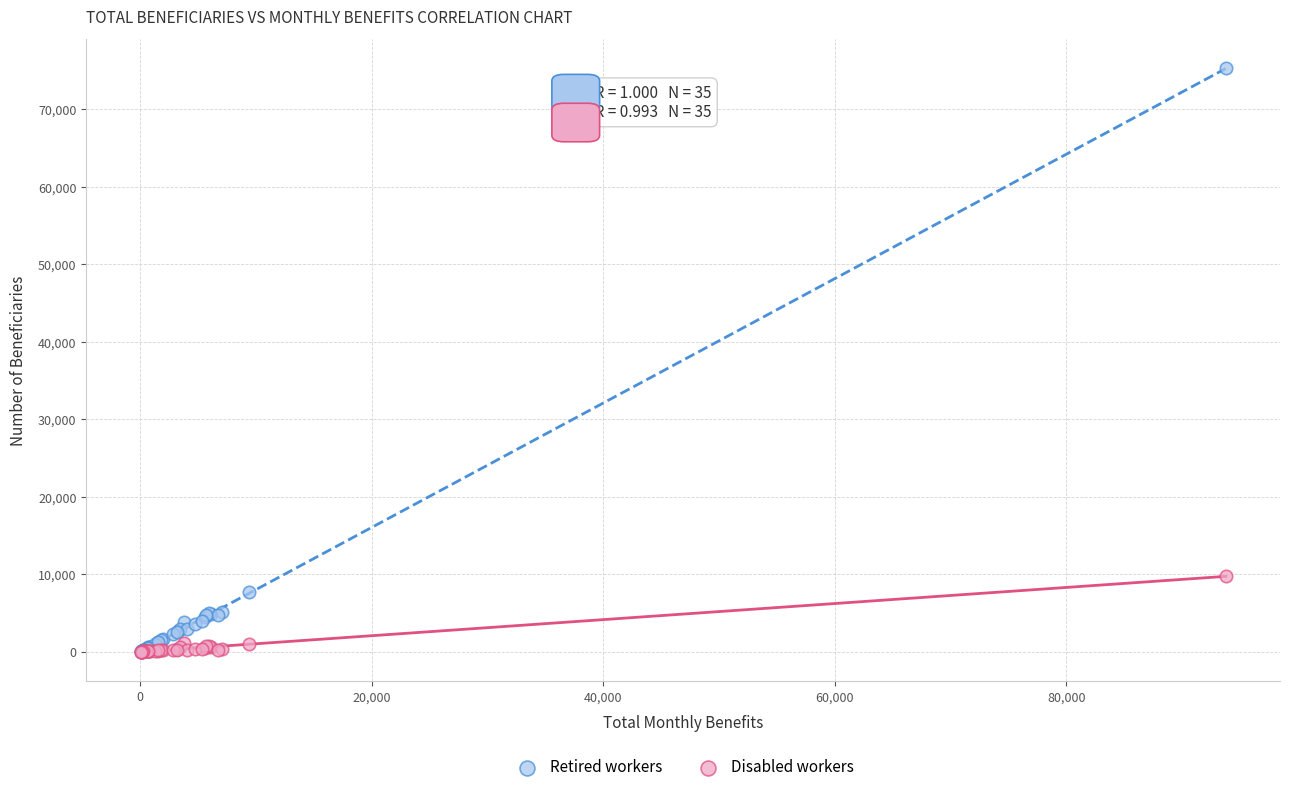

What are all the series names shown in the legend?

Retired workers, Disabled workers